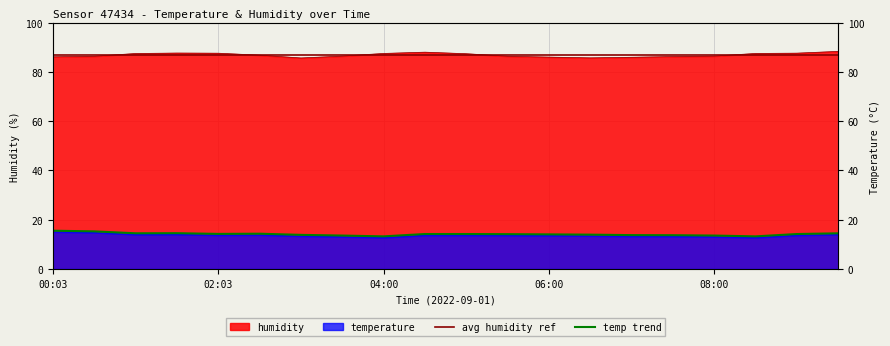

True or false: humidity has more than 1 interior local peaks.

True